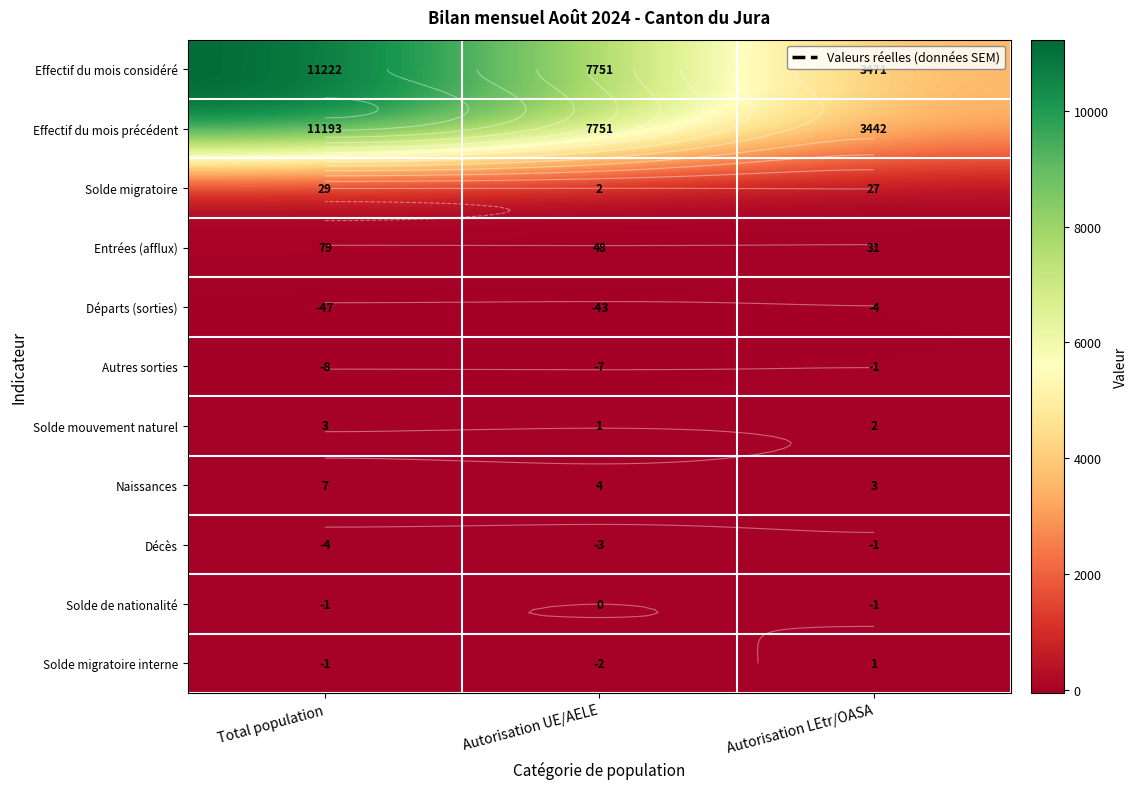

Is the value of Solde migratoire interne at Autorisation LEtr/OASA greater than the value of Effectif du mois considéré at Autorisation LEtr/OASA?

No